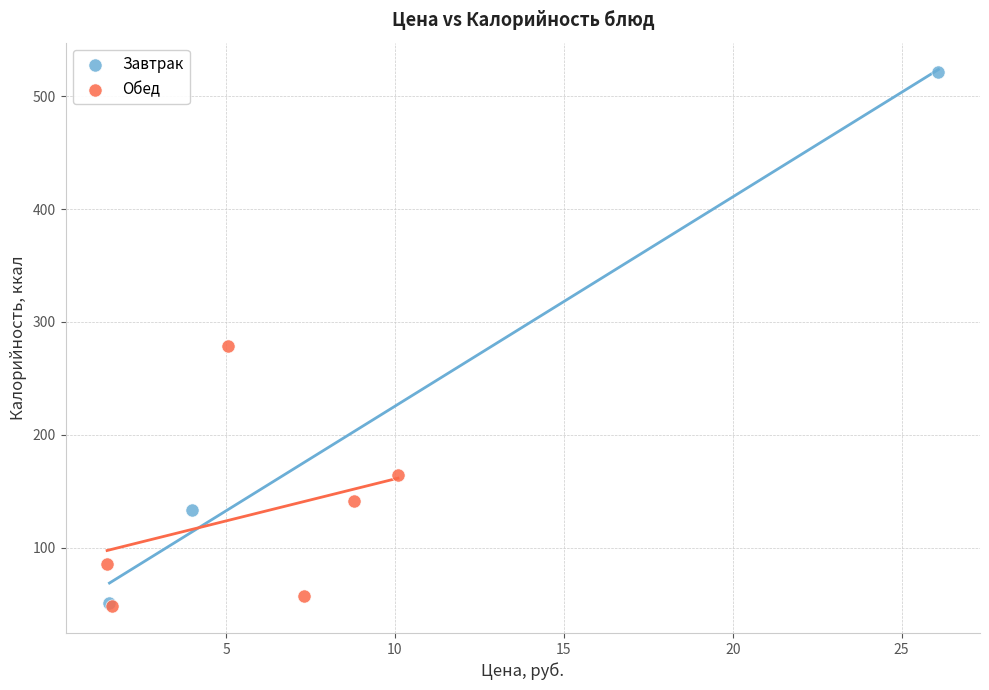

Which series has the widest spread of Y values?

Завтрак